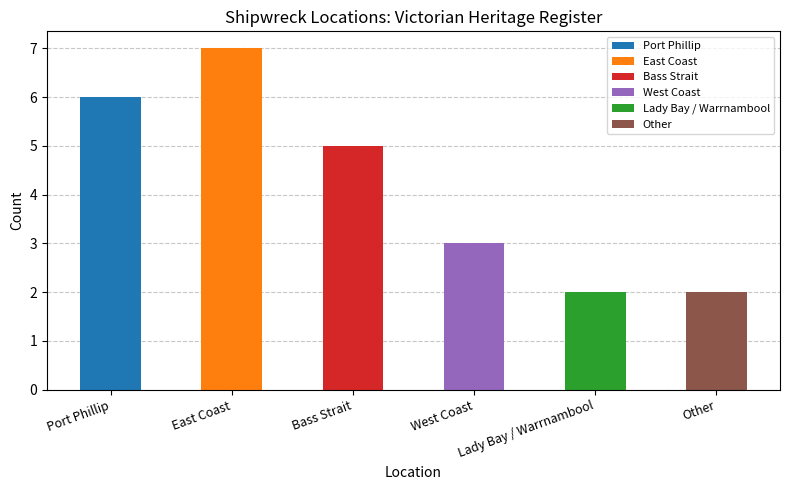

List the labels in order of value, smallest first.

Lady Bay / Warrnambool, Other, West Coast, Bass Strait, Port Phillip, East Coast